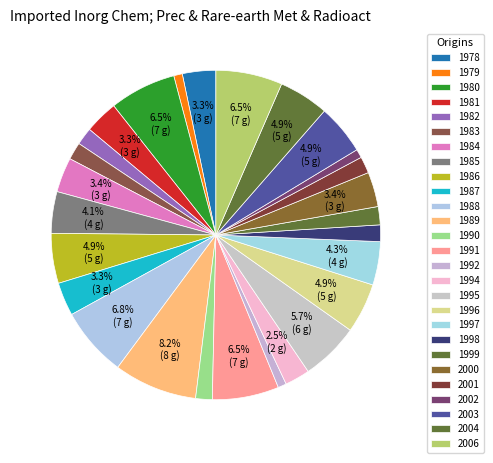

True or false: 1987 accounts for 15% of the total.

False